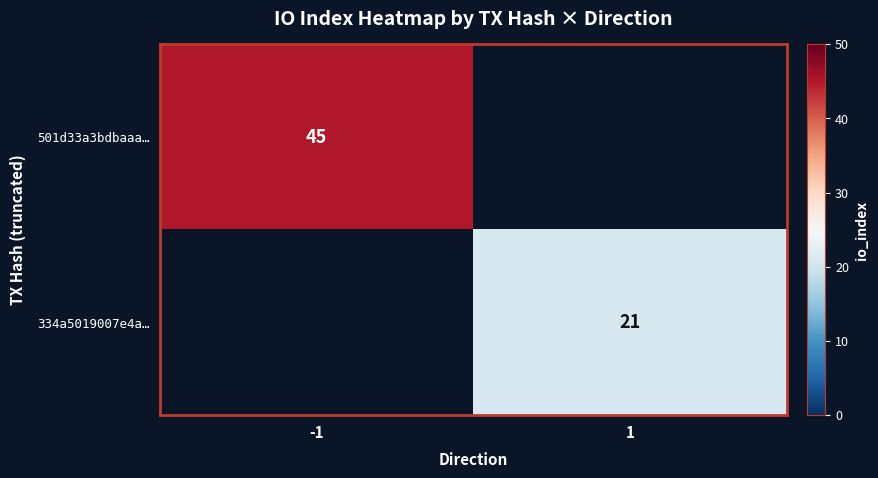

What is the maximum value shown in the chart?

45